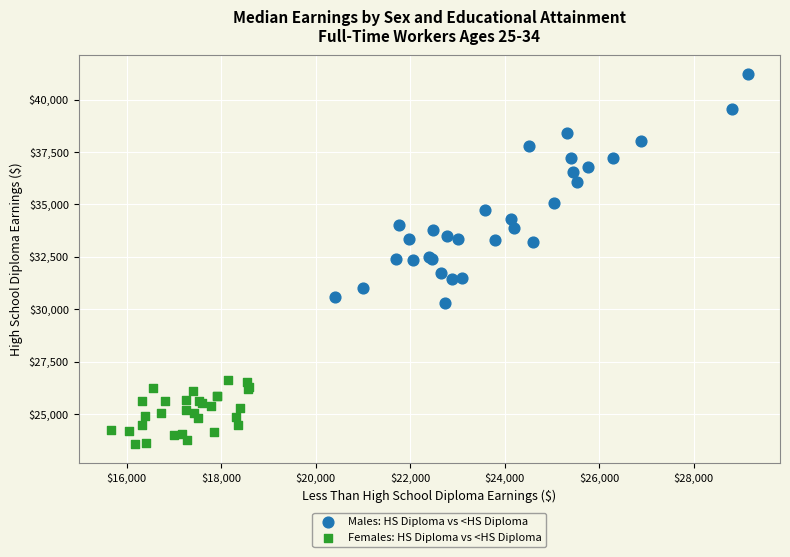

Which series has the largest Y range (max minus min)?

Males: HS Diploma vs <HS Diploma